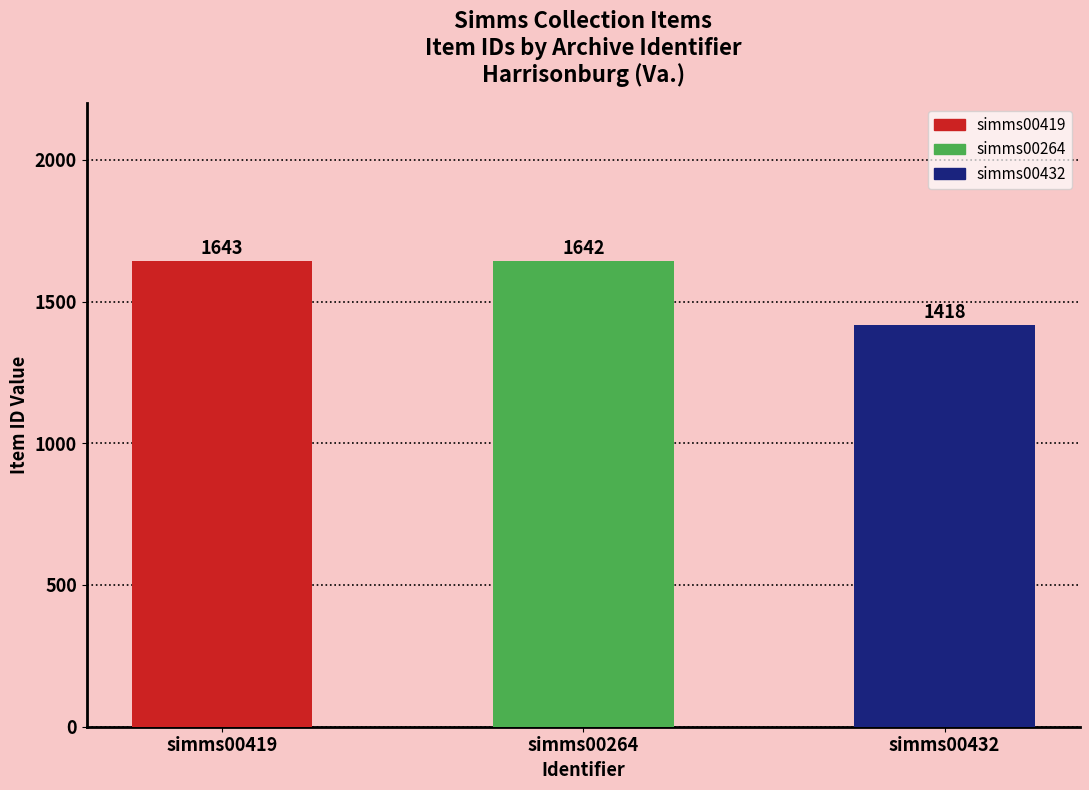

The chart shows a value of 1642 at simms00264. True or false?

True